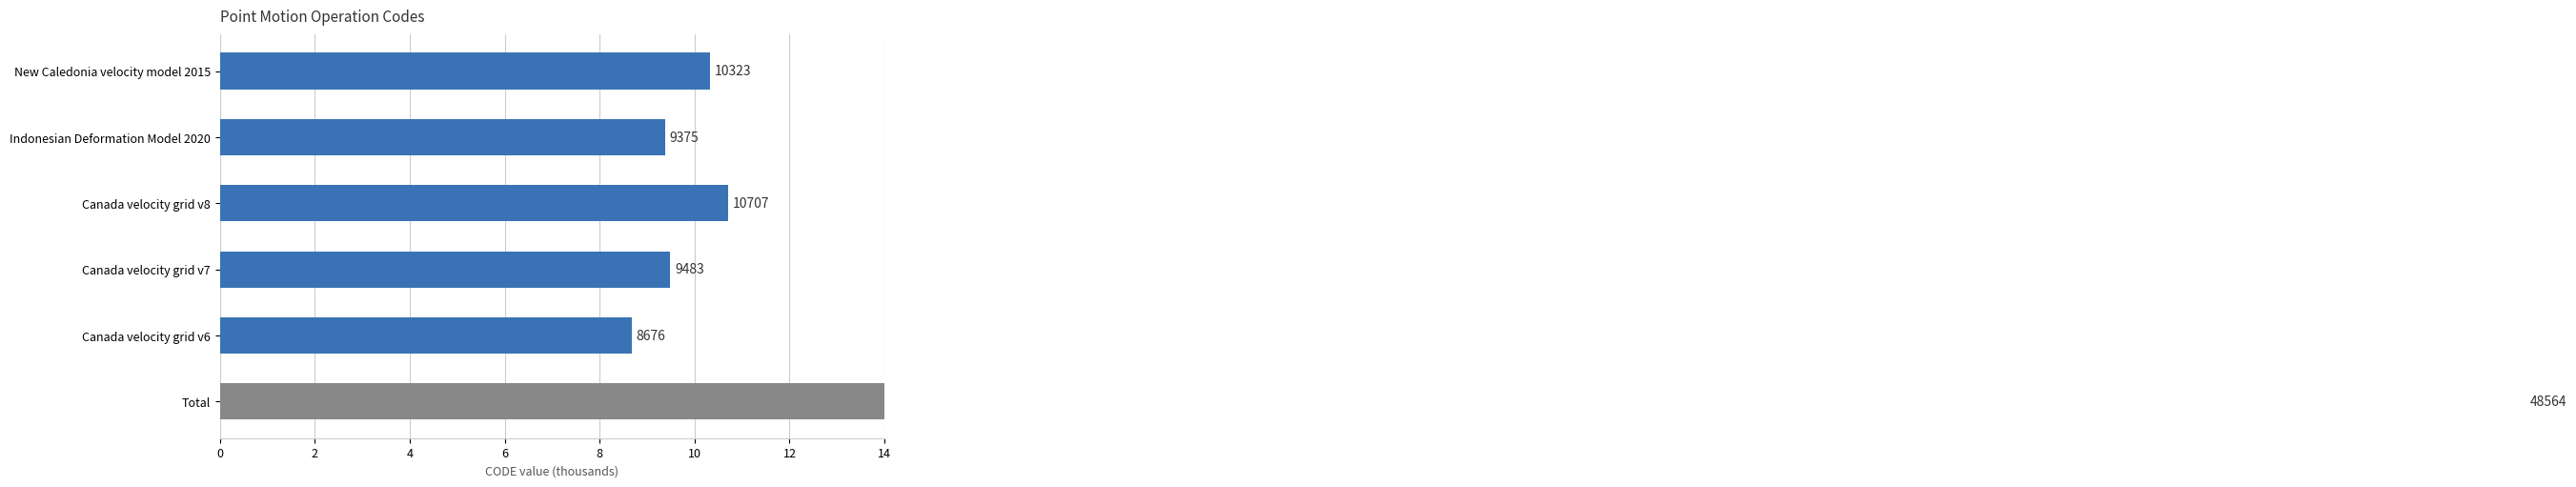

Are the bars horizontal?

Yes